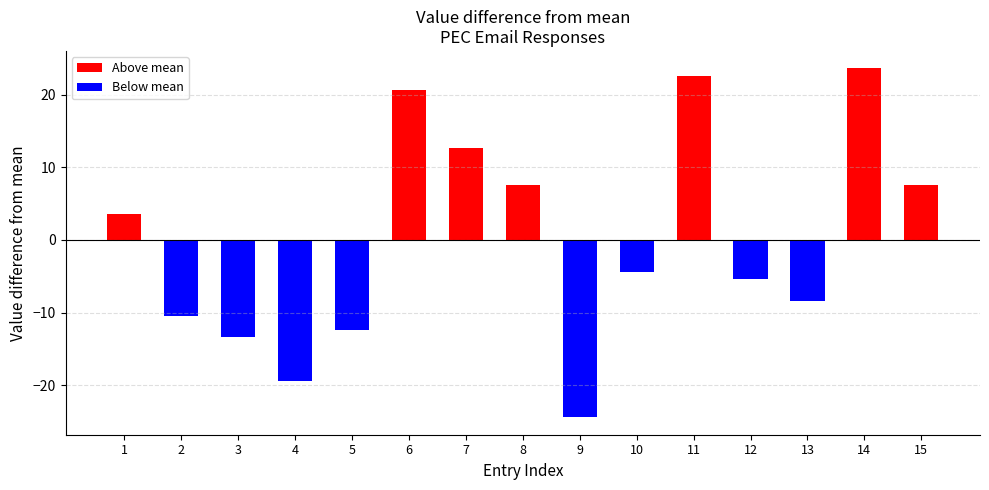

What is the average value?

39